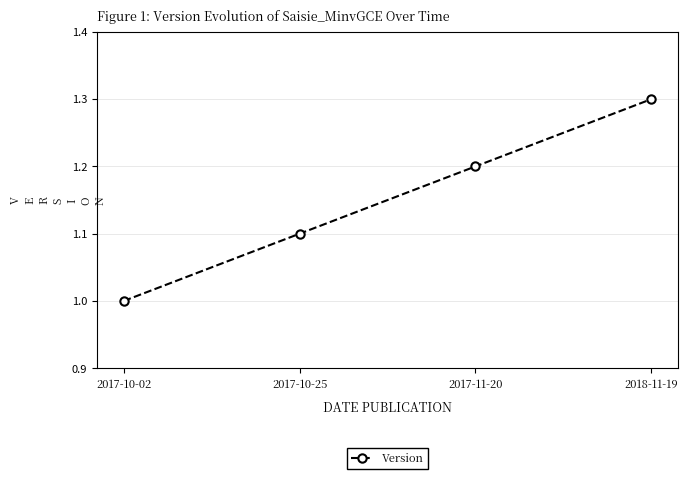

Which category has the highest value across all series?

2018-11-19